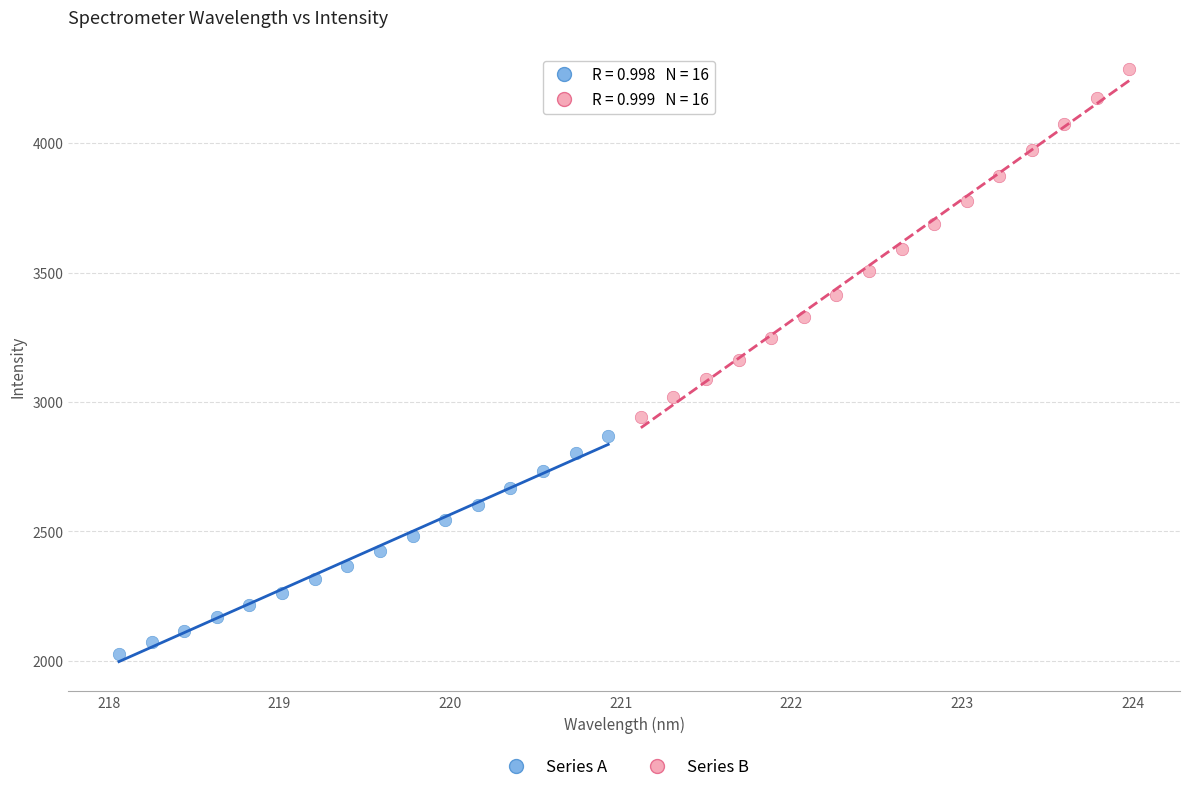

Which series has the largest Y range (max minus min)?

Series B